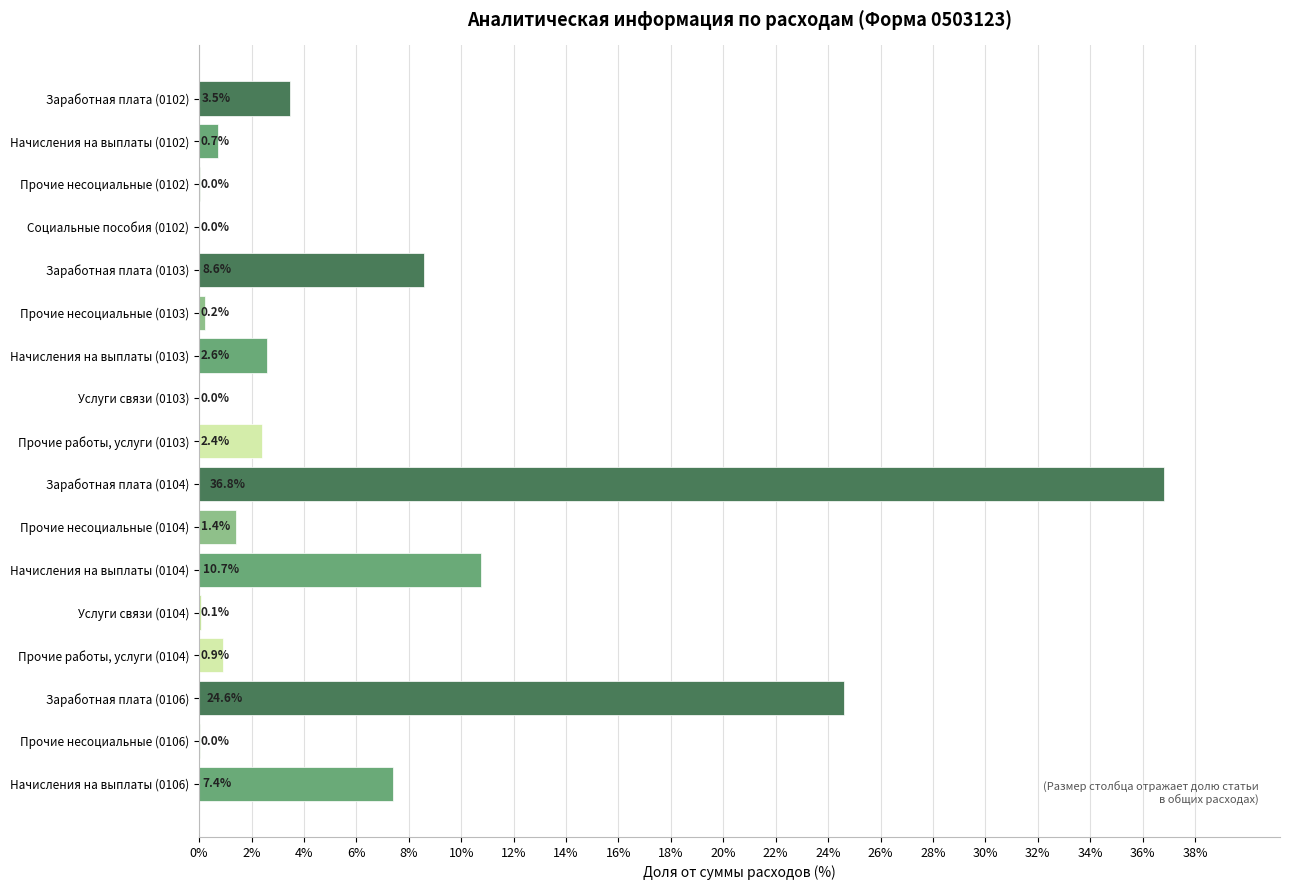

True or false: the data shows 10.7 at Начисления на выплаты (0104).

True